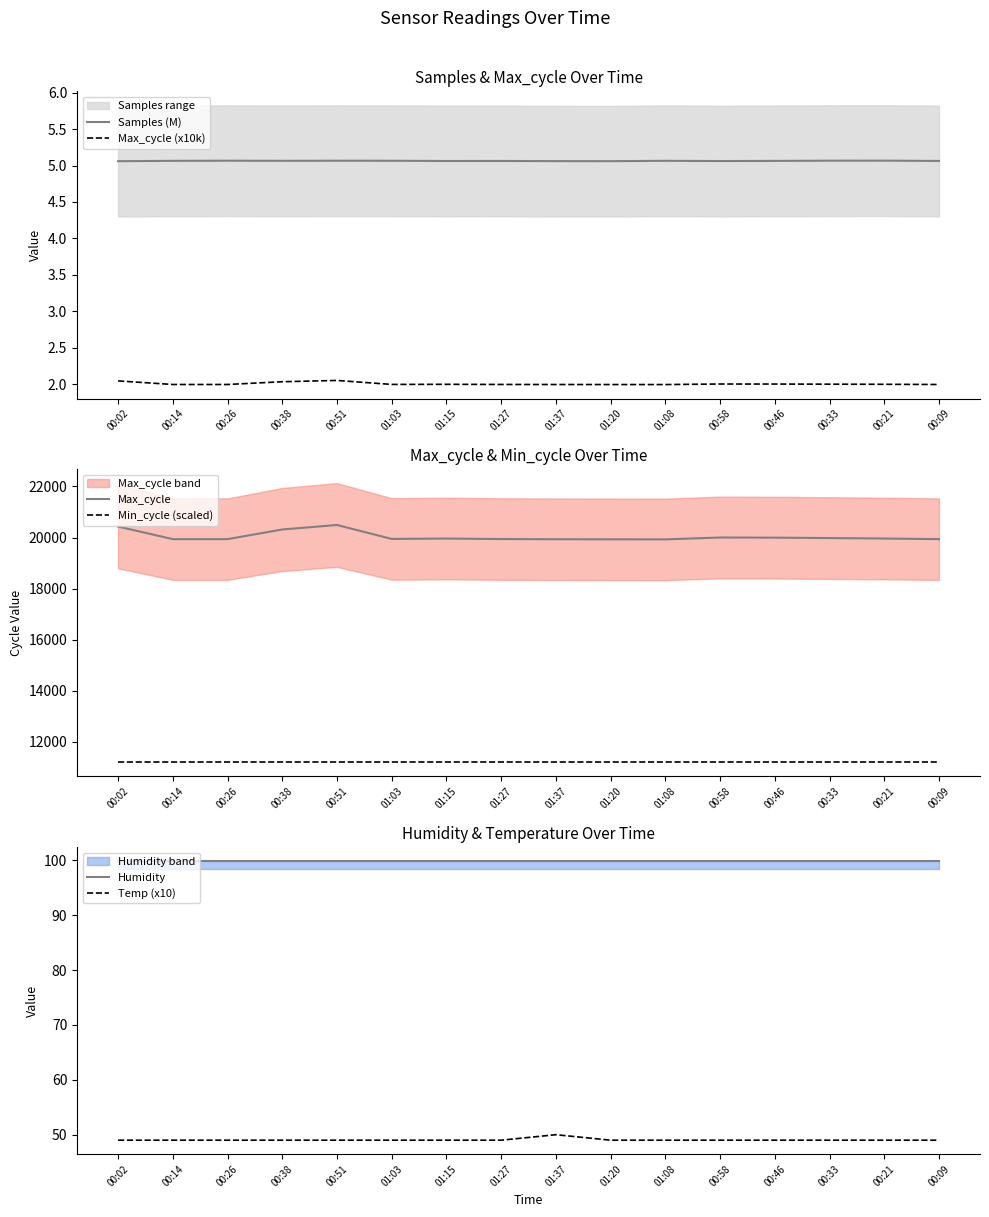

True or false: Samples (M) has more than 2 points higher than both neighbors.

True